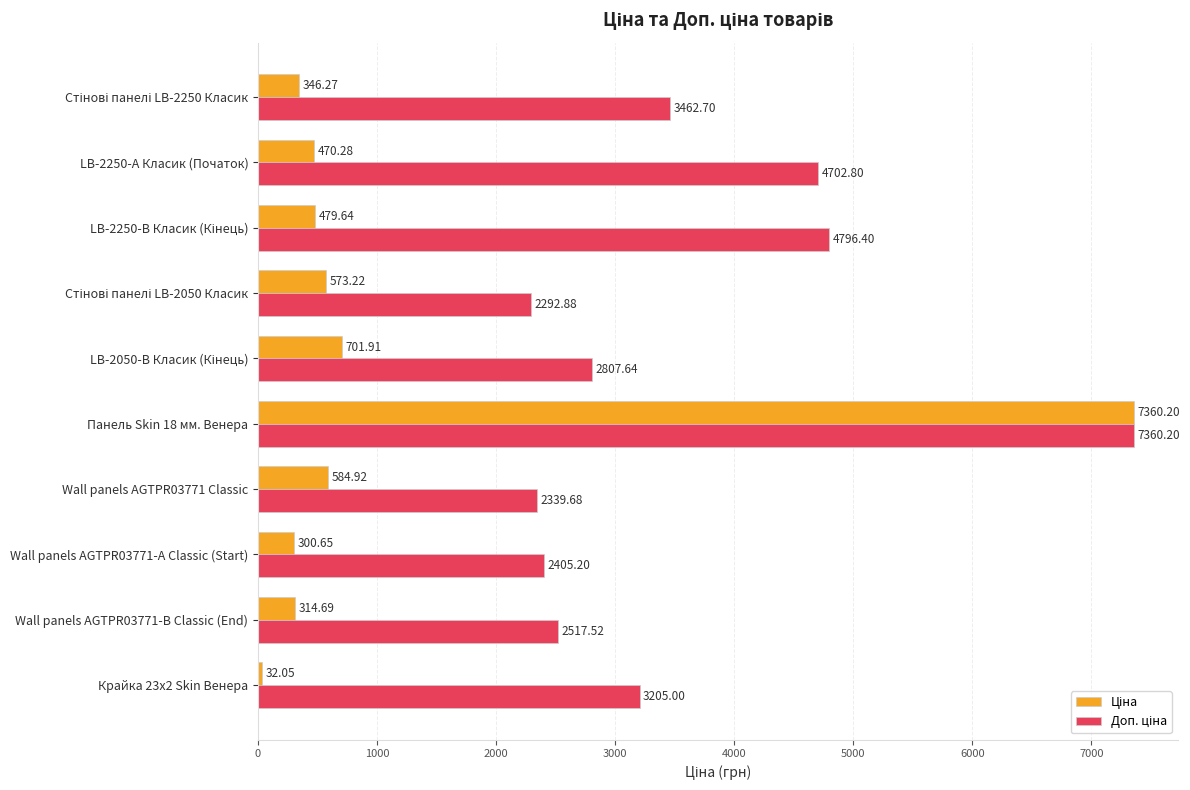

At which category is the sum across all series the highest?

Панель Skin 18 мм. Венера